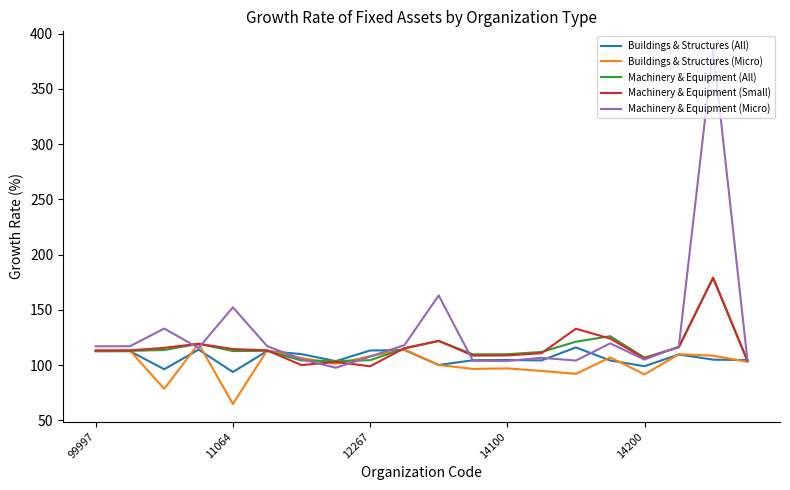

Which series has the widest spread of values?

Machinery & Equipment (Micro)